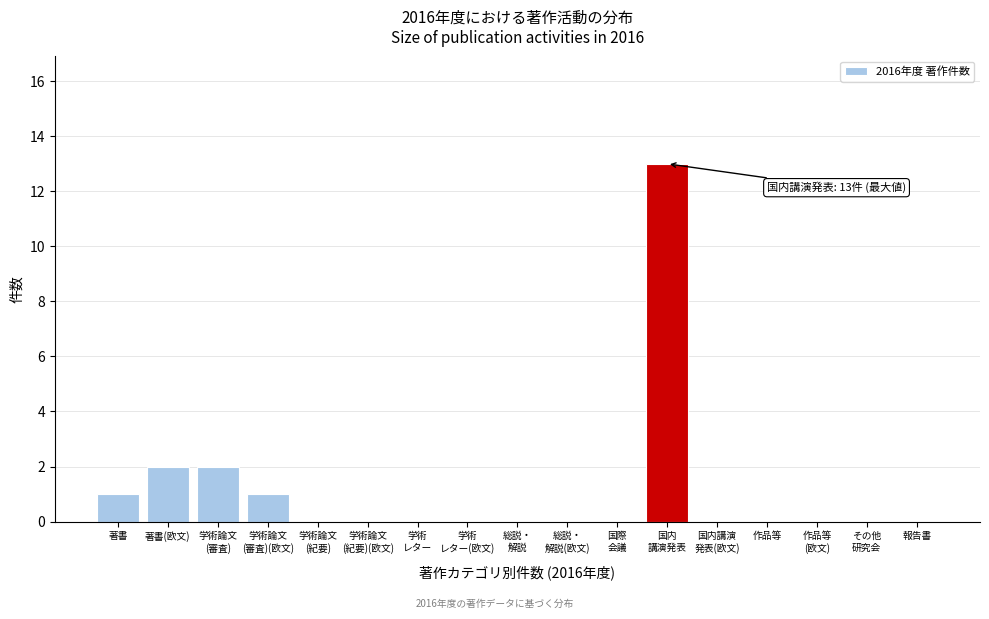

The chart shows a value of 1 at 著書. True or false?

True